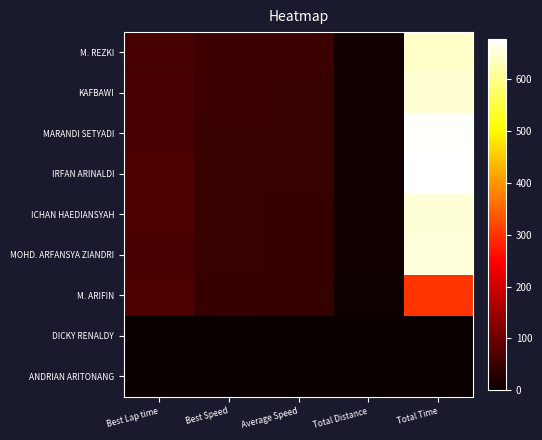

What is the total value across all series at Total Time?

4251.1